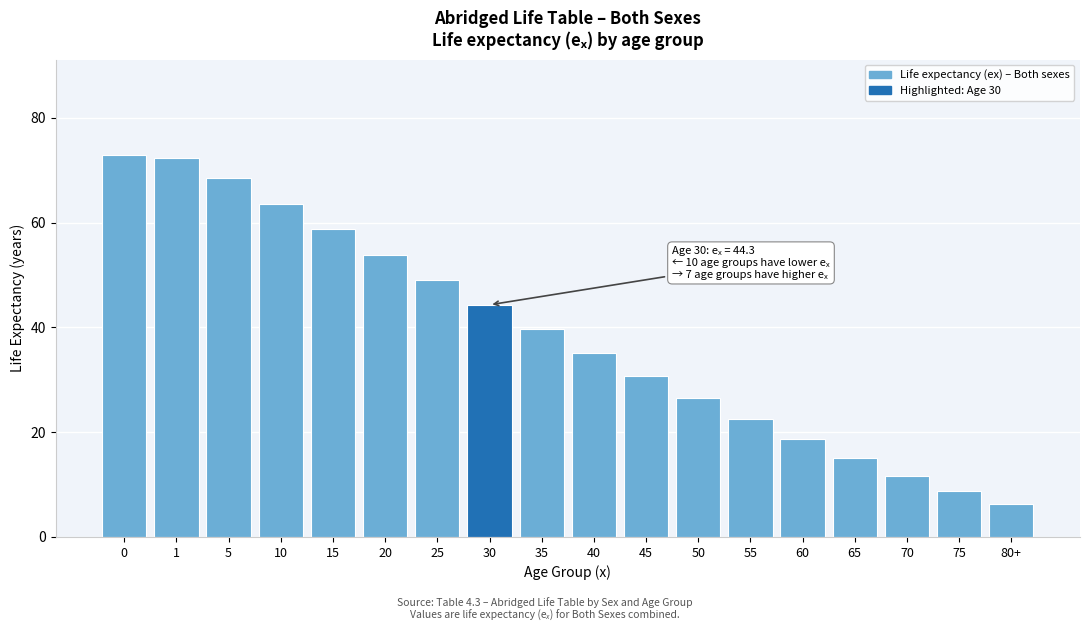

Reading left to right, extract all data points from this chart.

0=72.9	1=72.4	5=68.6	10=63.6	15=58.7	20=53.9	25=49.1	30=44.3	35=39.6	40=35.1	45=30.7	50=26.5	55=22.5	60=18.7	65=15.0	70=11.6	75=8.7	80+=6.2